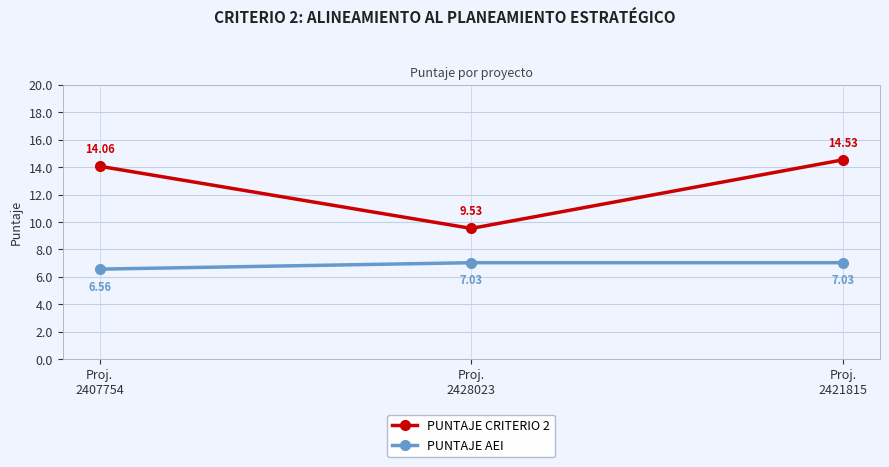

Which label corresponds to the smallest value in the chart?

Proj.
2407754